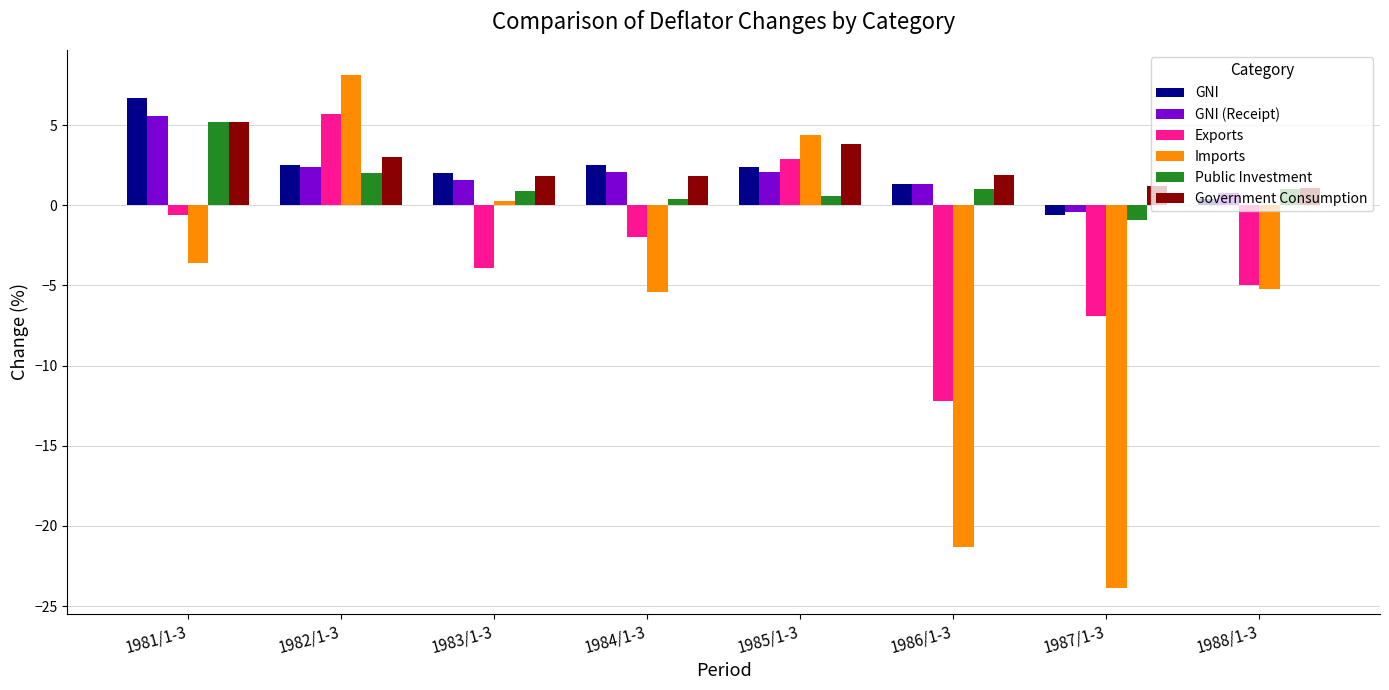

Which series changed the most between 1983/1-3 and 1984/1-3?

Imports